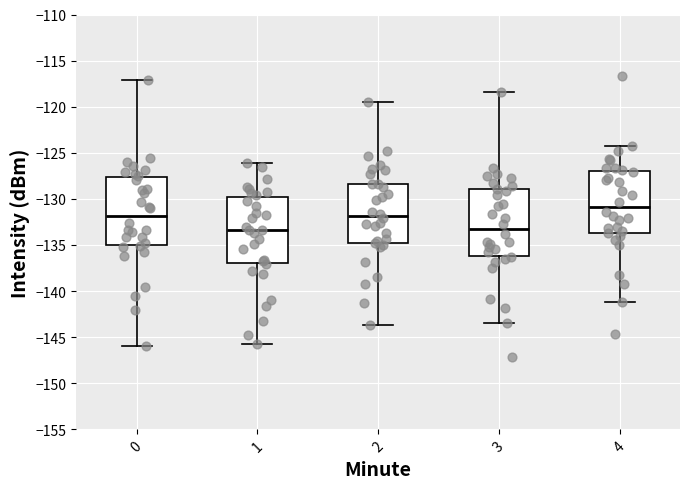

Where does the median line of the box at x = 3 sit on the y-axis? The values are not printed on the chart, so give them approximately, as read against the axis.

-133.0